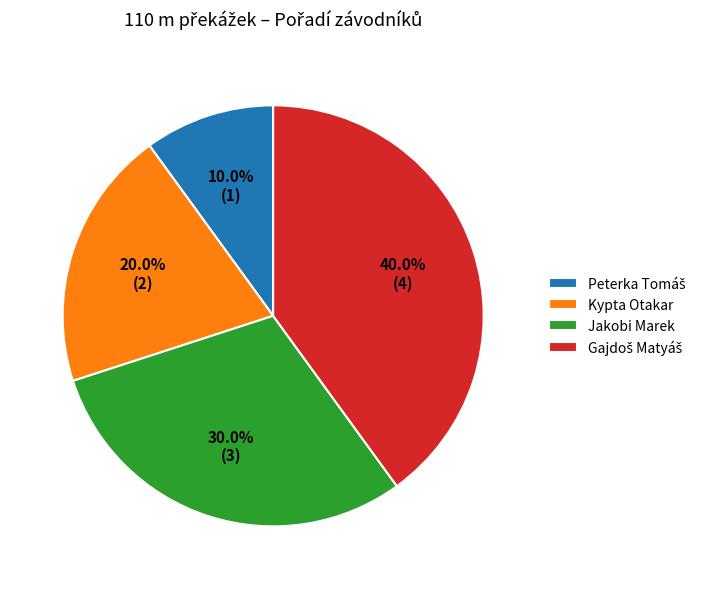

To the nearest percent, what is the average slice percentage?

25%